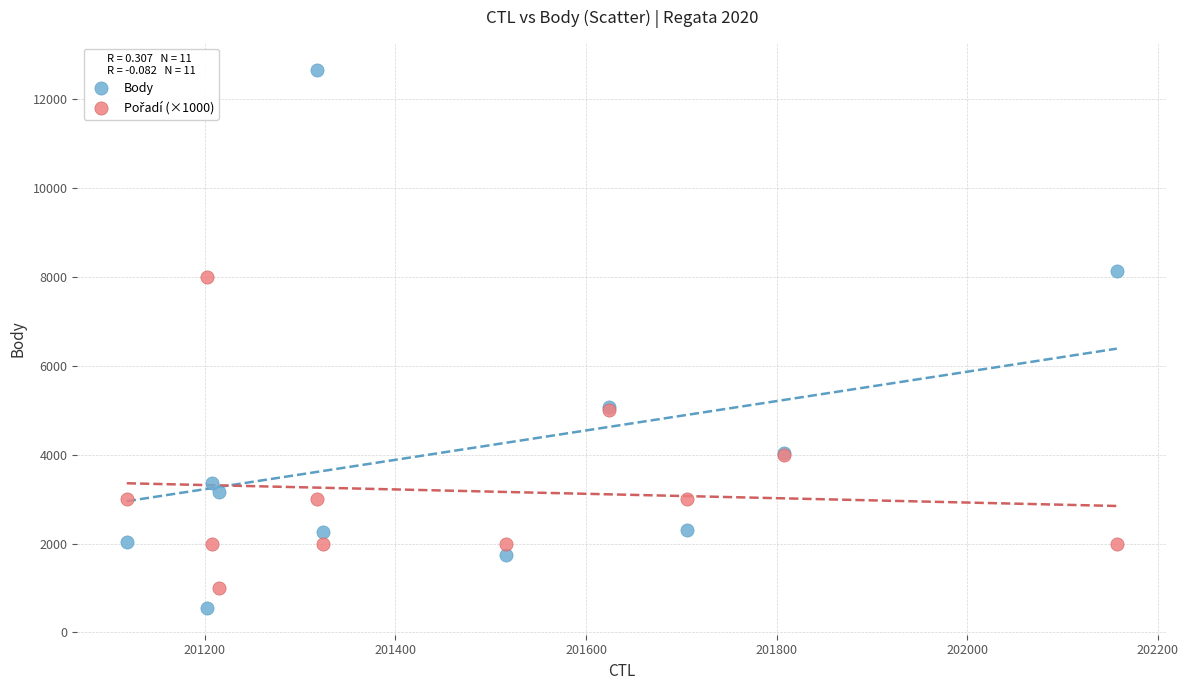

Which series contains the highest Y value?

Body